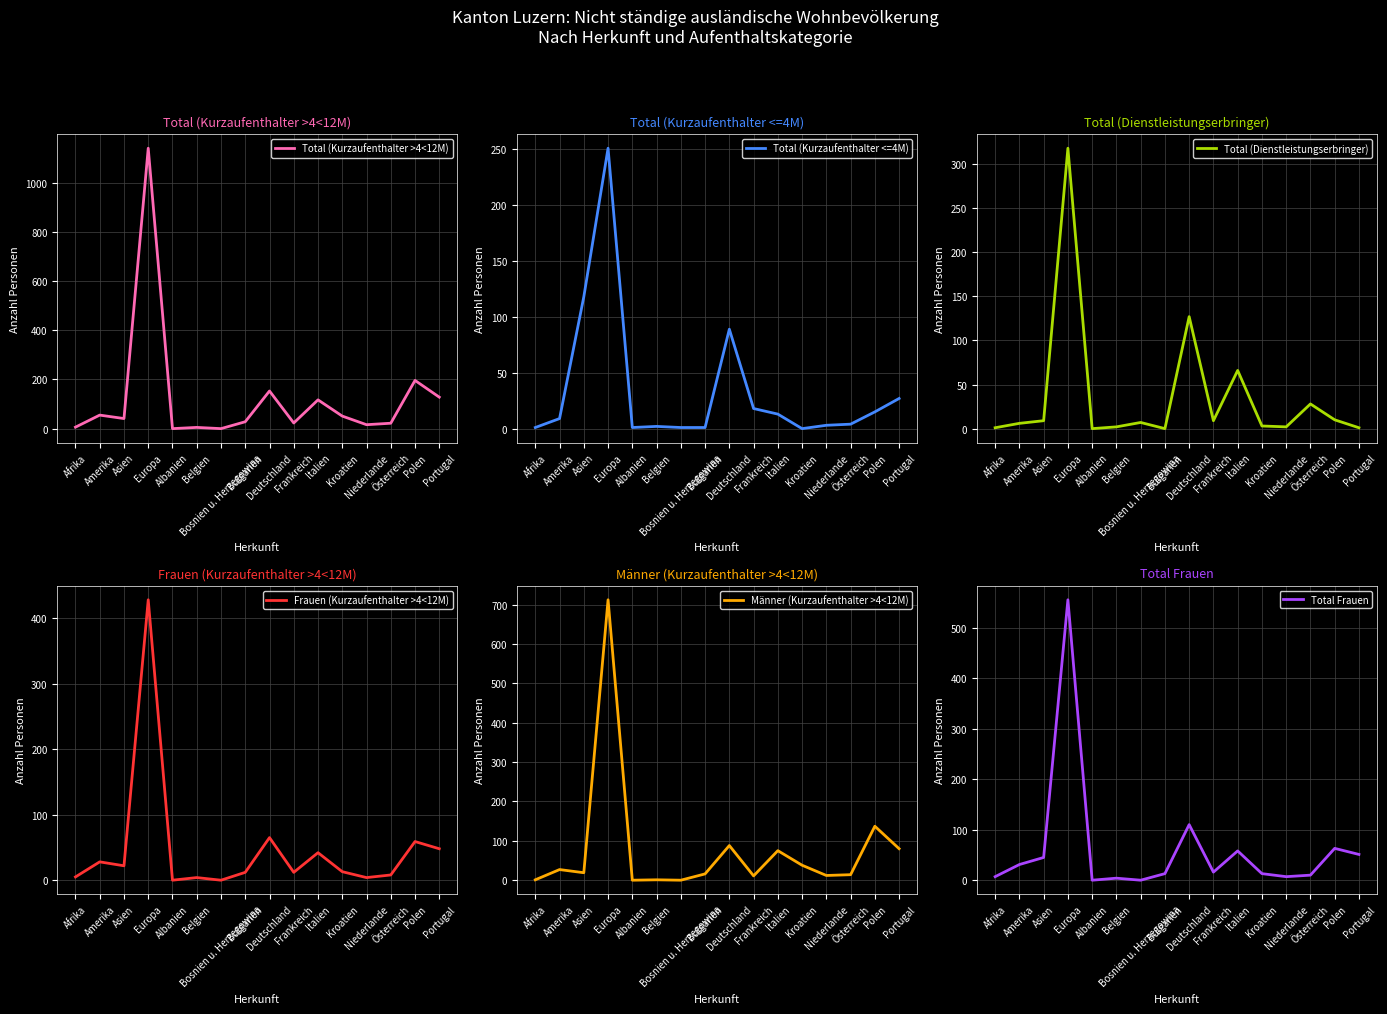

How many categories are shown in the chart?

16